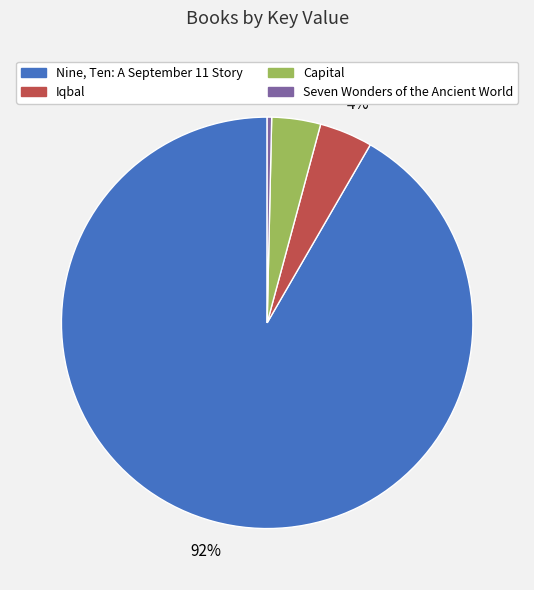

Does Nine, Ten: A September 11 Story represent more than half of the total?

Yes